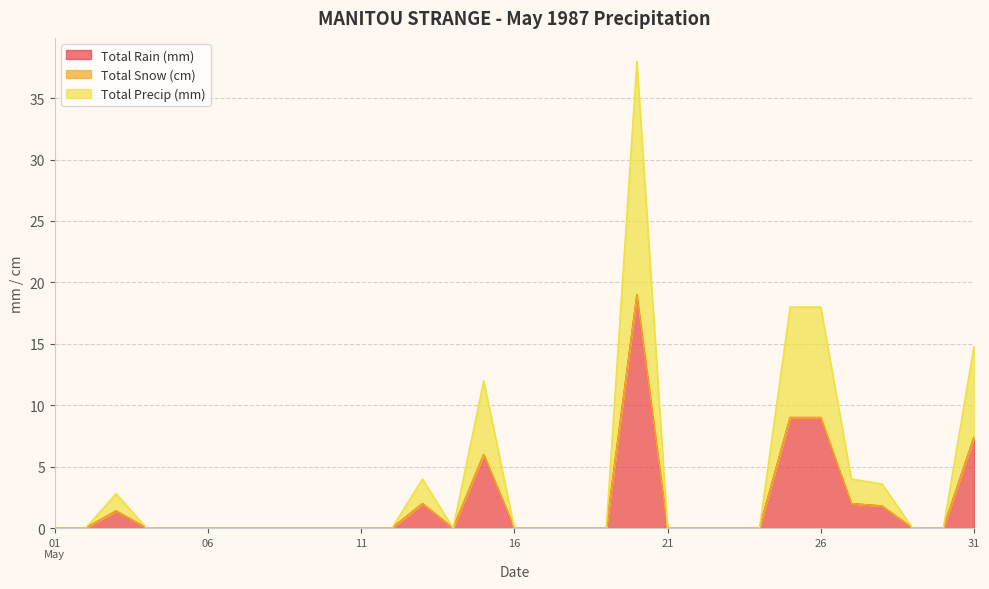

True or false: Total Precip (mm) and Total Rain (mm) intersect in this chart.

False